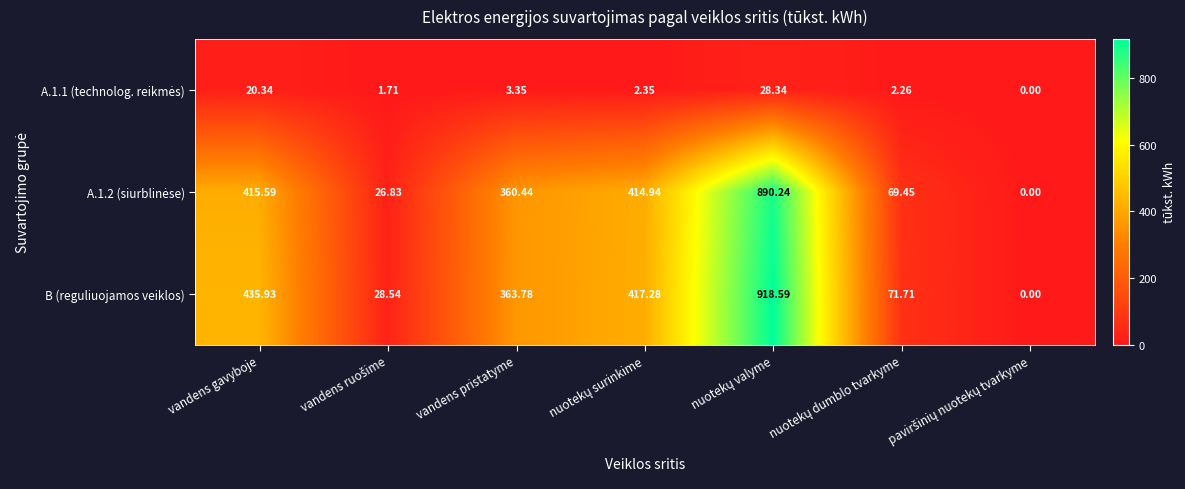

Which series has the largest total across all categories?

B (reguliuojamos veiklos)